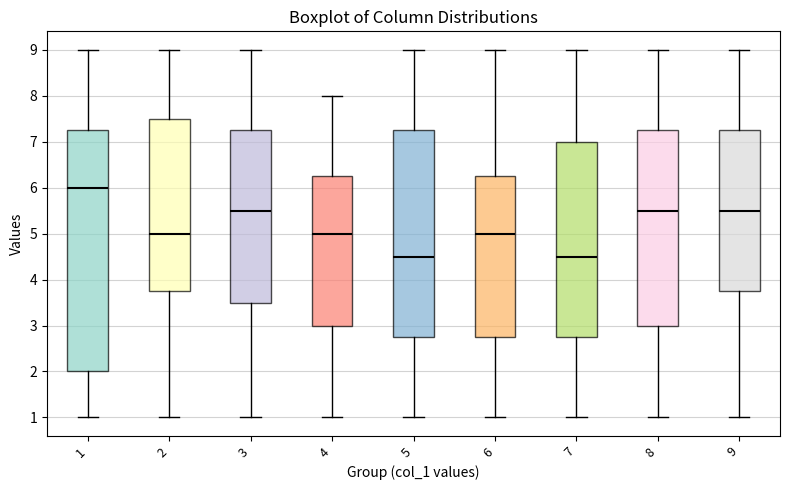

Reading left to right, transcribe this box plot: for each box, give where its median line is, the range the box spans, and where its two whiskers end, as read against the y-axis. The values are not printed on the chart, so give them approximately, as read against the axis.

1: median 6.0, box 2.0 to 7.3, whiskers 1.0 to 9.0
2: median 5.0, box 3.8 to 7.5, whiskers 1.0 to 9.0
3: median 5.5, box 3.5 to 7.3, whiskers 1.0 to 9.0
4: median 5.0, box 3.0 to 6.3, whiskers 1.0 to 8.0
5: median 4.5, box 2.8 to 7.3, whiskers 1.0 to 9.0
6: median 5.0, box 2.8 to 6.3, whiskers 1.0 to 9.0
7: median 4.5, box 2.8 to 7.0, whiskers 1.0 to 9.0
8: median 5.5, box 3.0 to 7.3, whiskers 1.0 to 9.0
9: median 5.5, box 3.8 to 7.3, whiskers 1.0 to 9.0